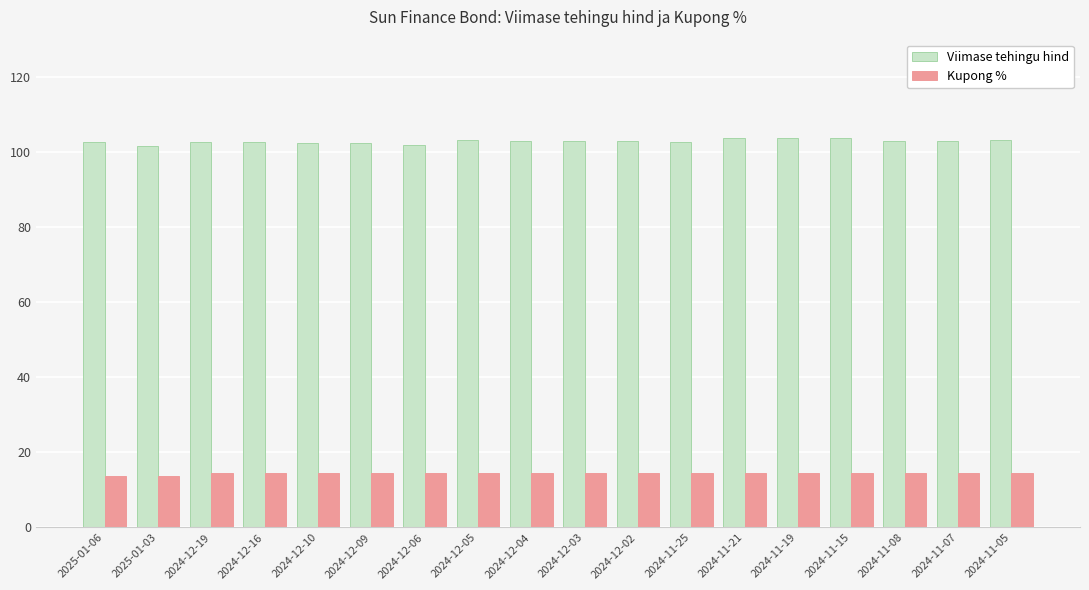

Rank the series at 2024-12-05 from highest to lowest value.

Viimase tehingu hind, Kupong %